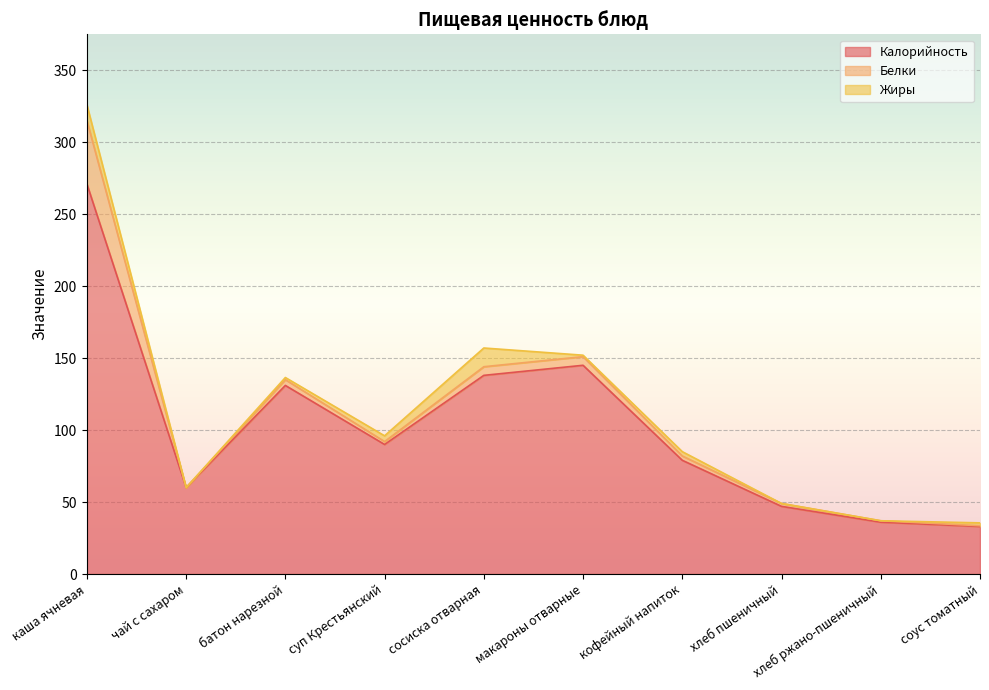

What is the value of the Калорийность point at the 7th from the left?

79.0